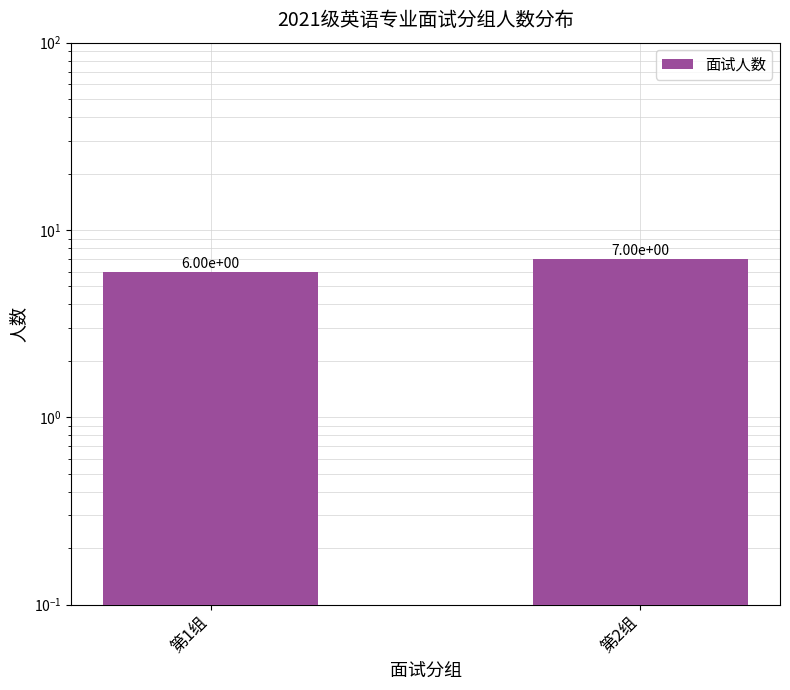

List the labels in order of value, smallest first.

第1组, 第2组